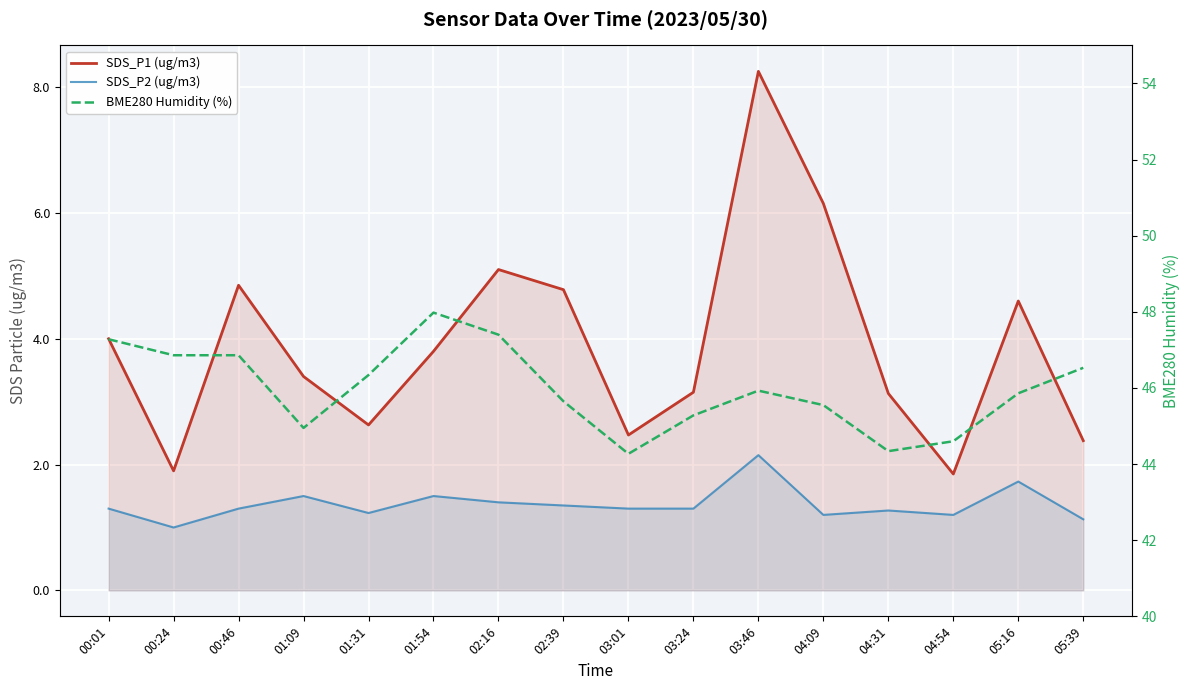

List the labels in order of SDS_P2 (ug/m3) value, largest first.

03:46, 05:16, 01:09, 01:54, 02:16, 02:39, 00:01, 00:46, 03:01, 03:24, 04:31, 01:31, 04:09, 04:54, 05:39, 00:24